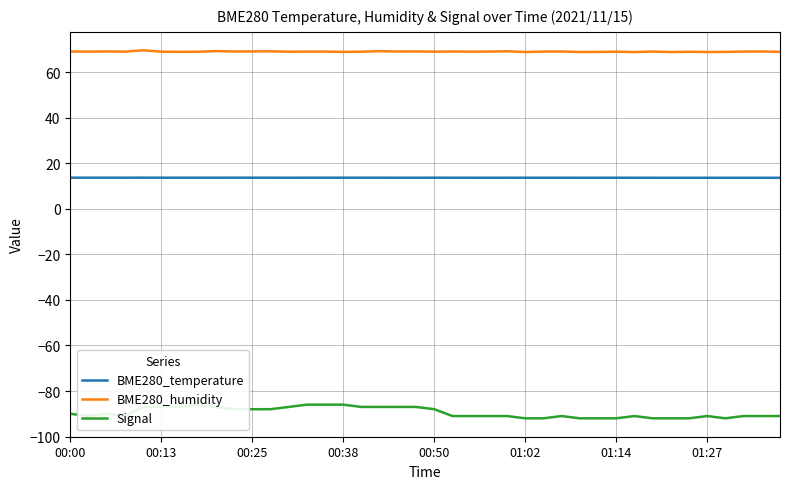

How many distinct data groups are displayed?

3